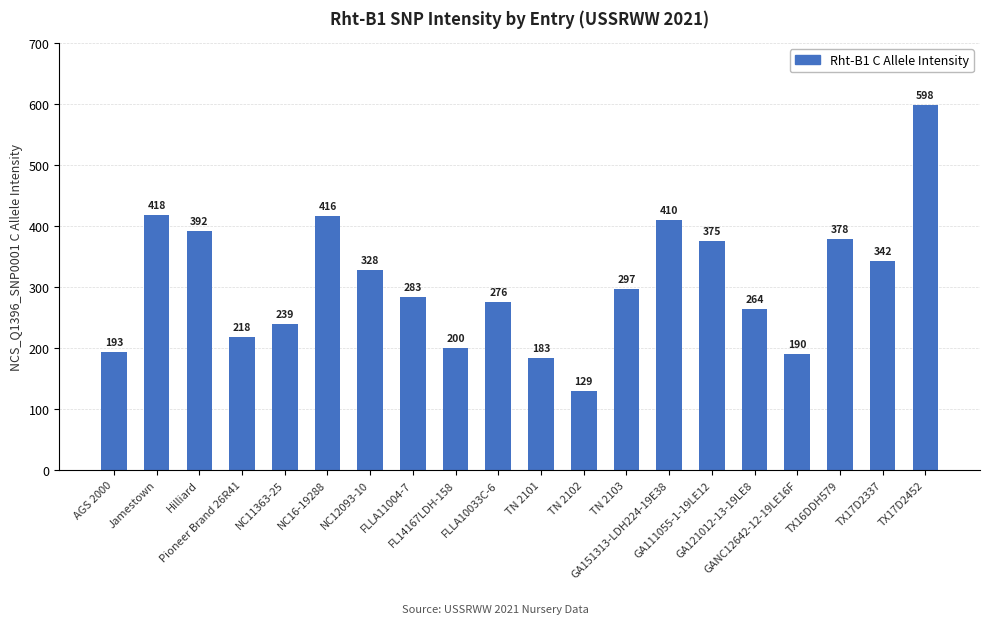

What is the greatest value displayed?

598